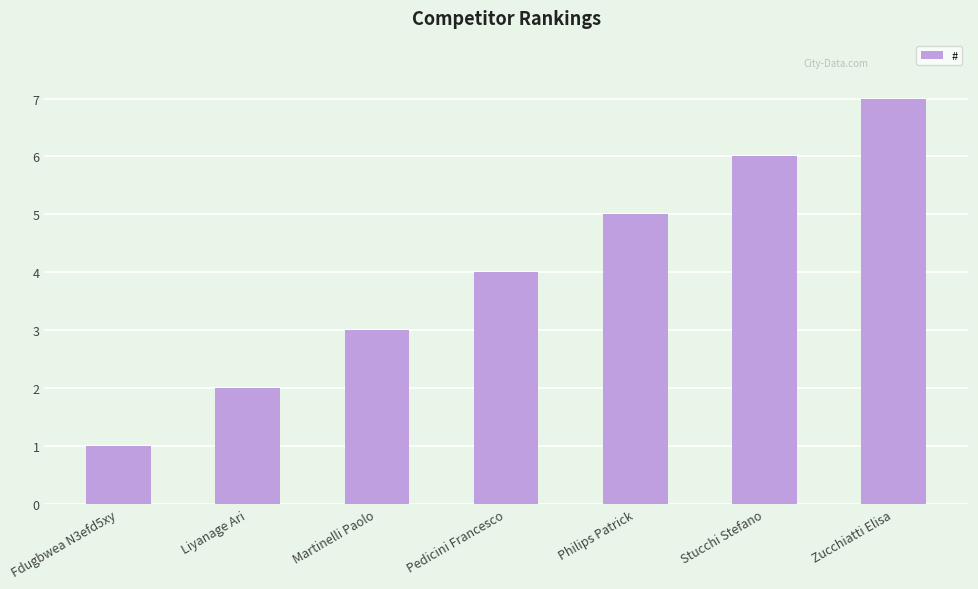

Are the bars horizontal?

No